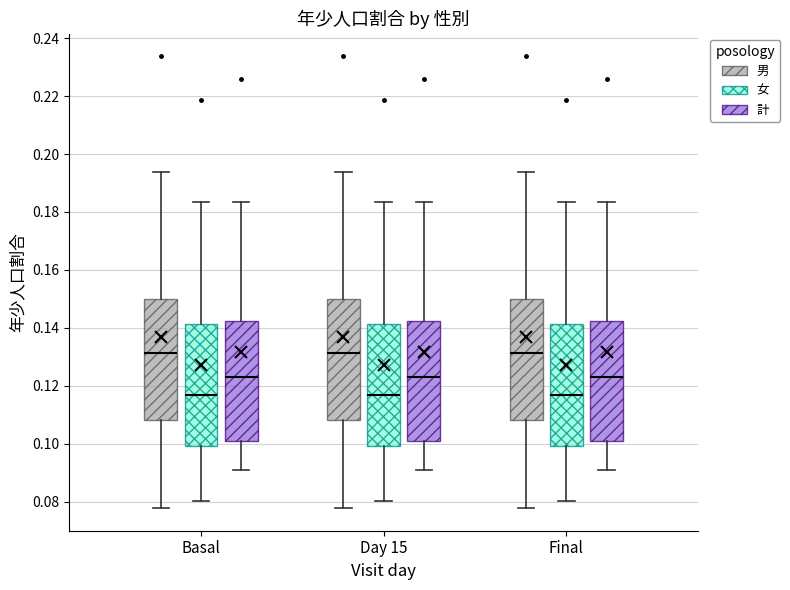

Where does the lower whisker of the box for Basal (計) end on the y-axis? The values are not printed on the chart, so give them approximately, as read against the axis.

0.090